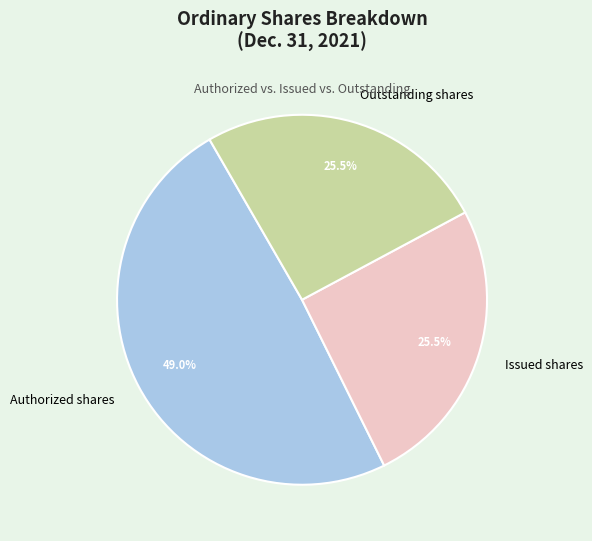

Is there a majority slice in this chart?

No